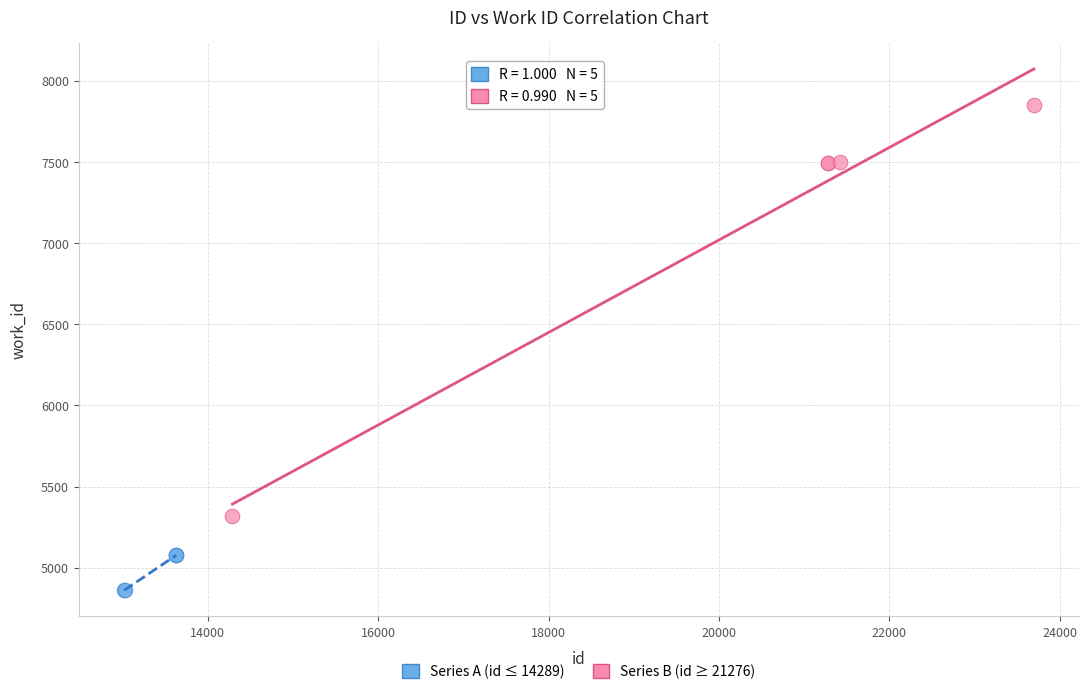

Which series reaches the minimum Y coordinate?

Series A (id ≤ 14289)